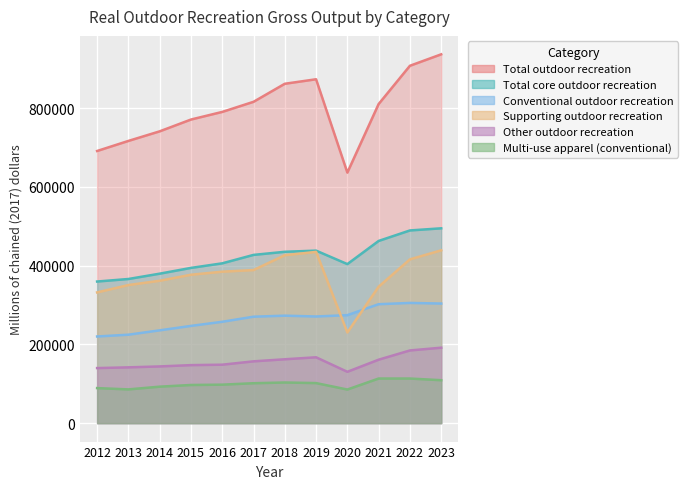

What are all the series names shown in the legend?

Total outdoor recreation, Total core outdoor recreation, Conventional outdoor recreation, Supporting outdoor recreation, Other outdoor recreation, Multi-use apparel (conventional)